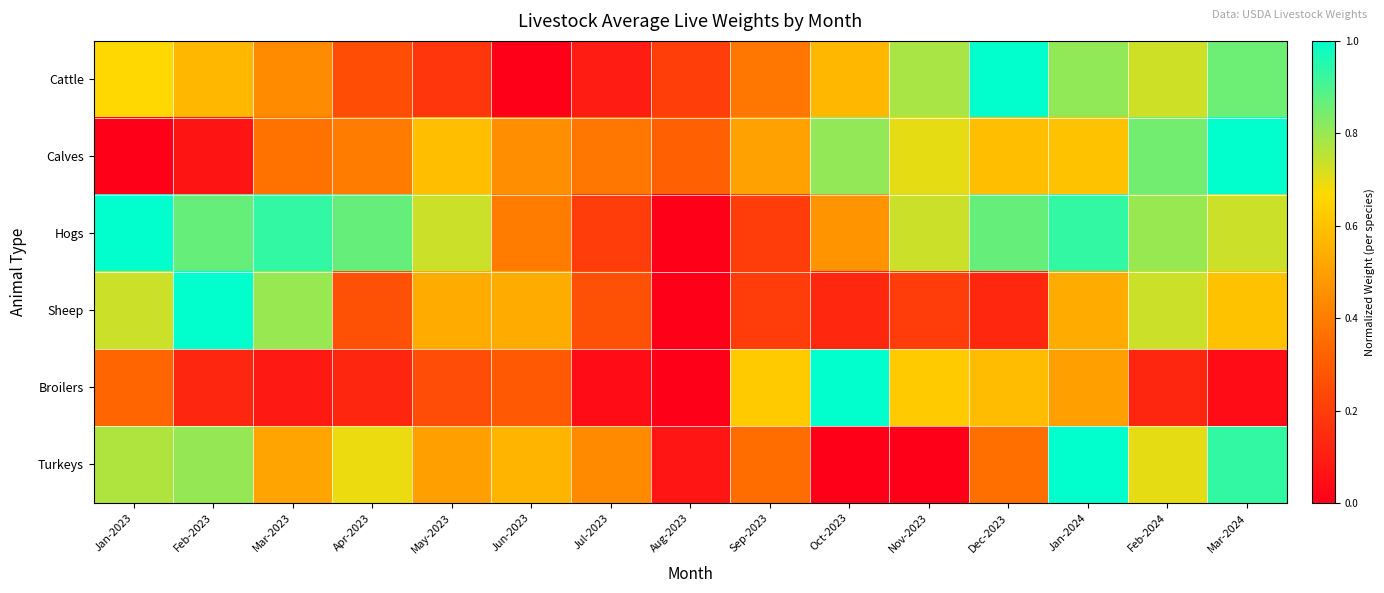

Reading right to left, extract all data points from this chart.

Cattle: Mar-2024=0.9	Feb-2024=0.7	Jan-2024=0.8	Dec-2023=1.0	Nov-2023=0.8	Oct-2023=0.6	Sep-2023=0.4	Aug-2023=0.2	Jul-2023=0.1	Jun-2023=0.0	May-2023=0.2	Apr-2023=0.3	Mar-2023=0.4	Feb-2023=0.6	Jan-2023=0.7
Calves: Mar-2024=1.0	Feb-2024=0.8	Jan-2024=0.6	Dec-2023=0.6	Nov-2023=0.7	Oct-2023=0.8	Sep-2023=0.5	Aug-2023=0.3	Jul-2023=0.4	Jun-2023=0.5	May-2023=0.6	Apr-2023=0.4	Mar-2023=0.4	Feb-2023=0.1	Jan-2023=0.0
Hogs: Mar-2024=0.7	Feb-2024=0.8	Jan-2024=0.9	Dec-2023=0.9	Nov-2023=0.7	Oct-2023=0.5	Sep-2023=0.2	Aug-2023=0.0	Jul-2023=0.2	Jun-2023=0.4	May-2023=0.7	Apr-2023=0.9	Mar-2023=0.9	Feb-2023=0.9	Jan-2023=1.0
Sheep: Mar-2024=0.6	Feb-2024=0.7	Jan-2024=0.5	Dec-2023=0.1	Nov-2023=0.2	Oct-2023=0.1	Sep-2023=0.2	Aug-2023=0.0	Jul-2023=0.3	Jun-2023=0.5	May-2023=0.5	Apr-2023=0.3	Mar-2023=0.8	Feb-2023=1.0	Jan-2023=0.7
Broilers: Mar-2024=0.0	Feb-2024=0.1	Jan-2024=0.5	Dec-2023=0.6	Nov-2023=0.6	Oct-2023=1.0	Sep-2023=0.6	Aug-2023=0.0	Jul-2023=0.0	Jun-2023=0.3	May-2023=0.2	Apr-2023=0.1	Mar-2023=0.1	Feb-2023=0.1	Jan-2023=0.3
Turkeys: Mar-2024=0.9	Feb-2024=0.7	Jan-2024=1.0	Dec-2023=0.4	Nov-2023=0.0	Oct-2023=0.0	Sep-2023=0.4	Aug-2023=0.1	Jul-2023=0.4	Jun-2023=0.6	May-2023=0.5	Apr-2023=0.7	Mar-2023=0.5	Feb-2023=0.8	Jan-2023=0.8